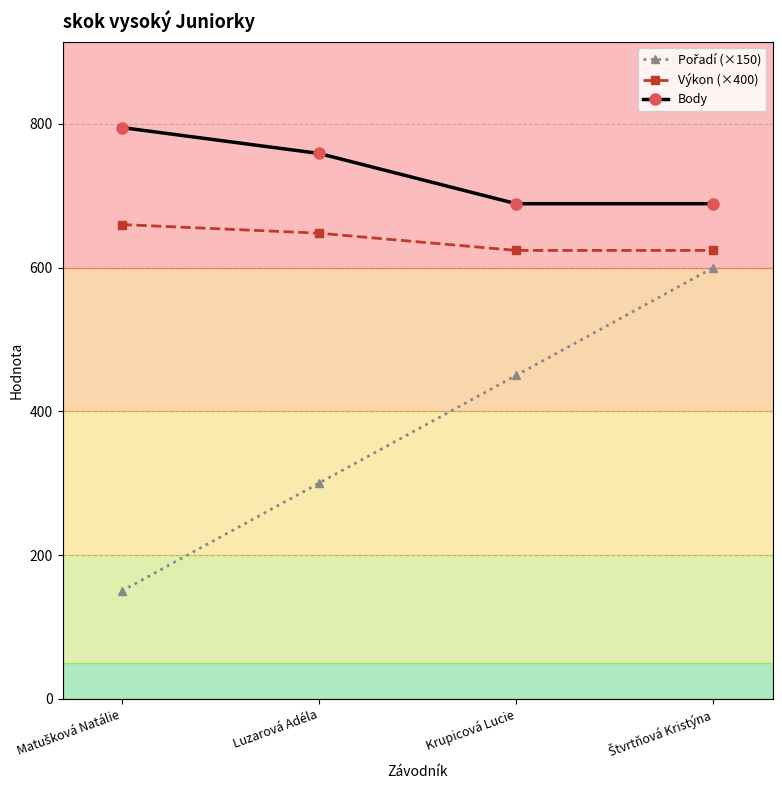

True or false: Výkon (×400) has a value of 648 at Luzarová Adéla.

True